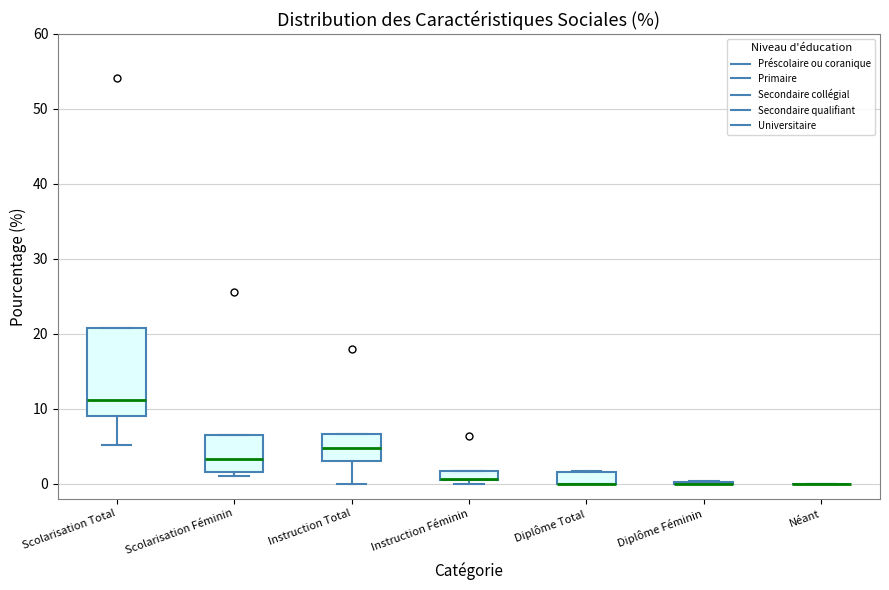

Comparing the boxes themselves (not the whiskers), which one is the tallest?

Scolarisation Total